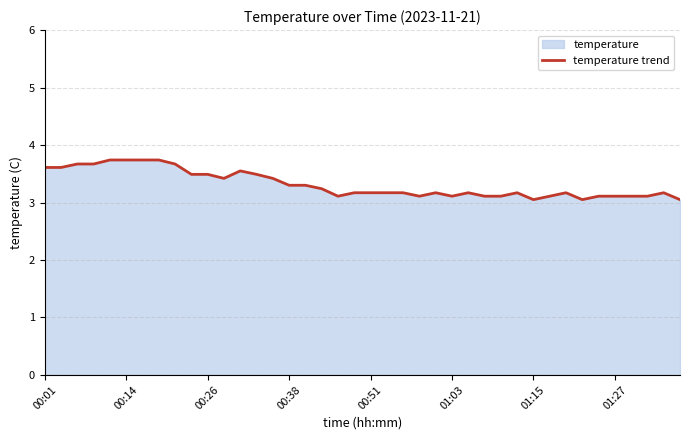

The value at 00:14 is 6.0. True or false?

False